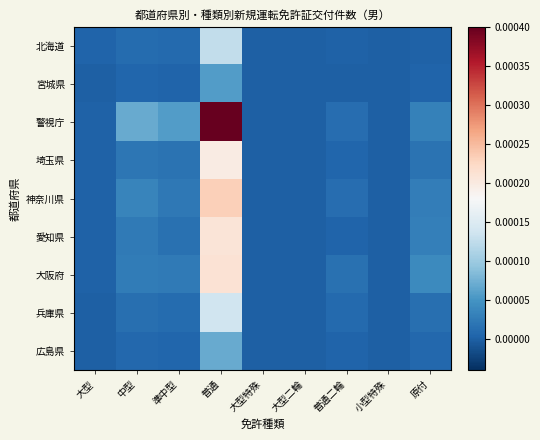

At 大型, list the series in order from smallest to largest.

広島県, 宮城県, 兵庫県, 大阪府, 神奈川県, 埼玉県, 愛知県, 警視庁, 北海道